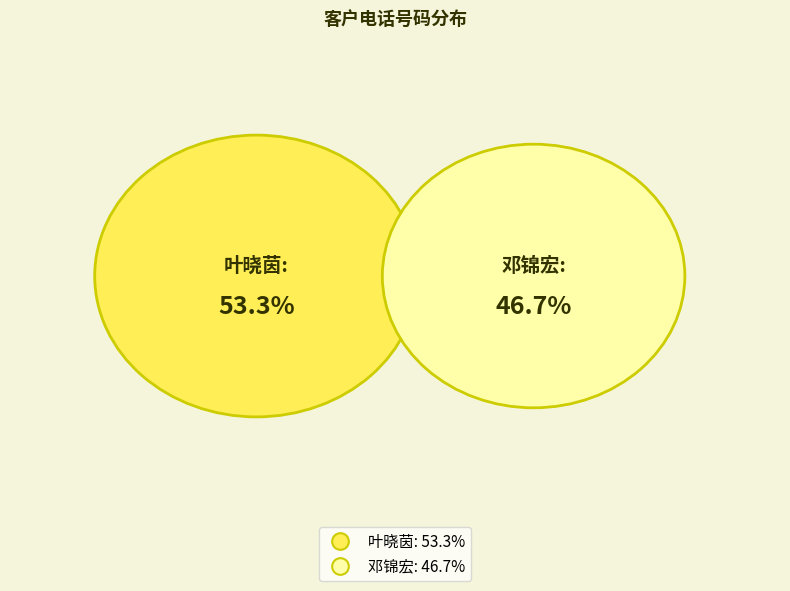

Count the number of slices in the pie.

2